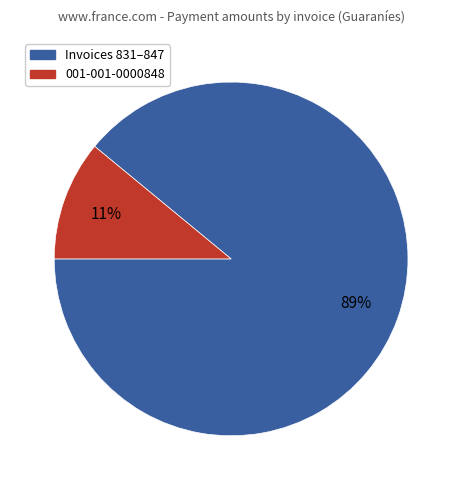

Is there a majority slice in this chart?

Yes